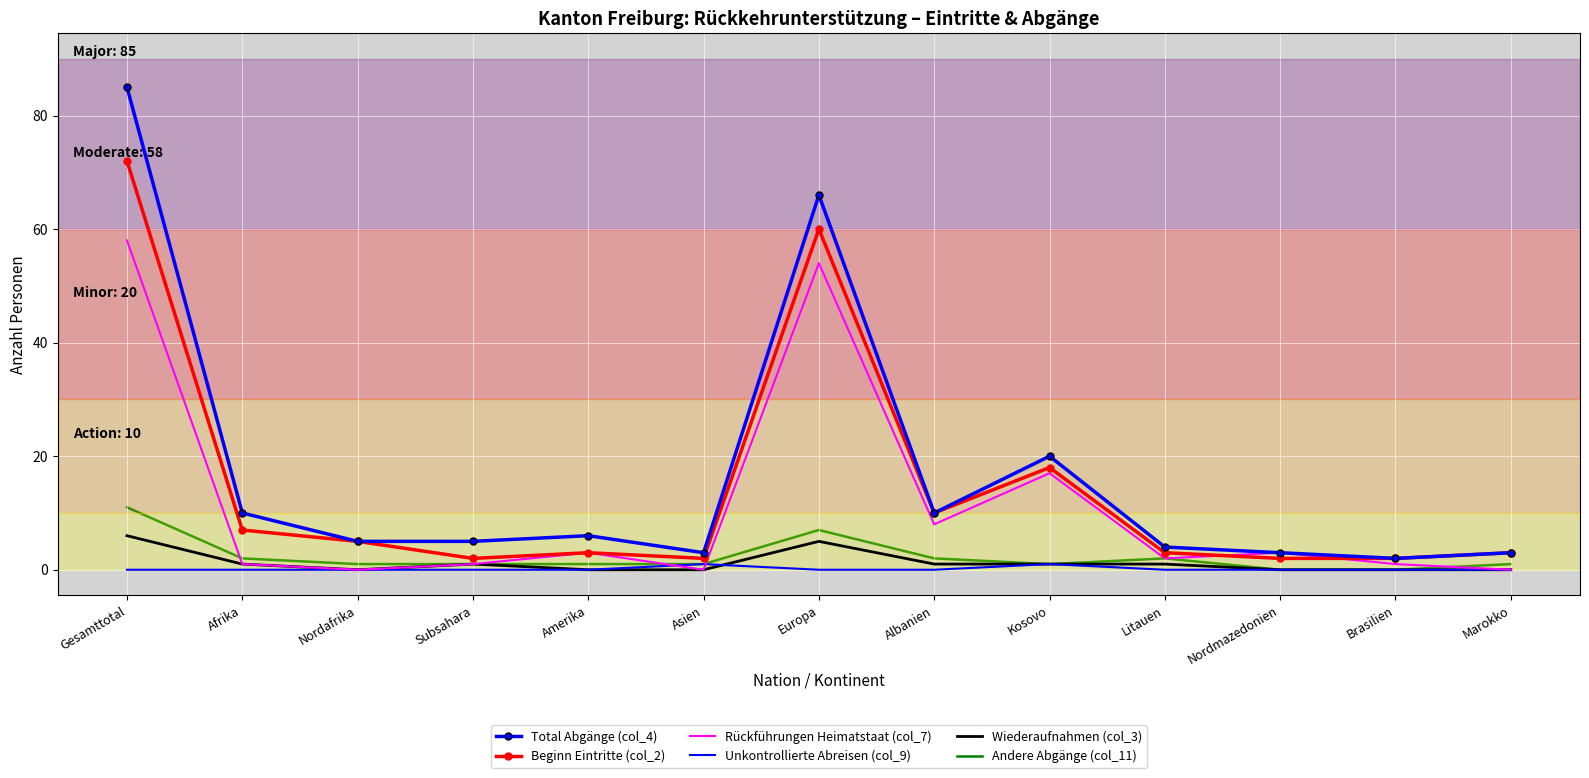

The value of Andere Abgänge (col_11) at Brasilien is -4. True or false?

False